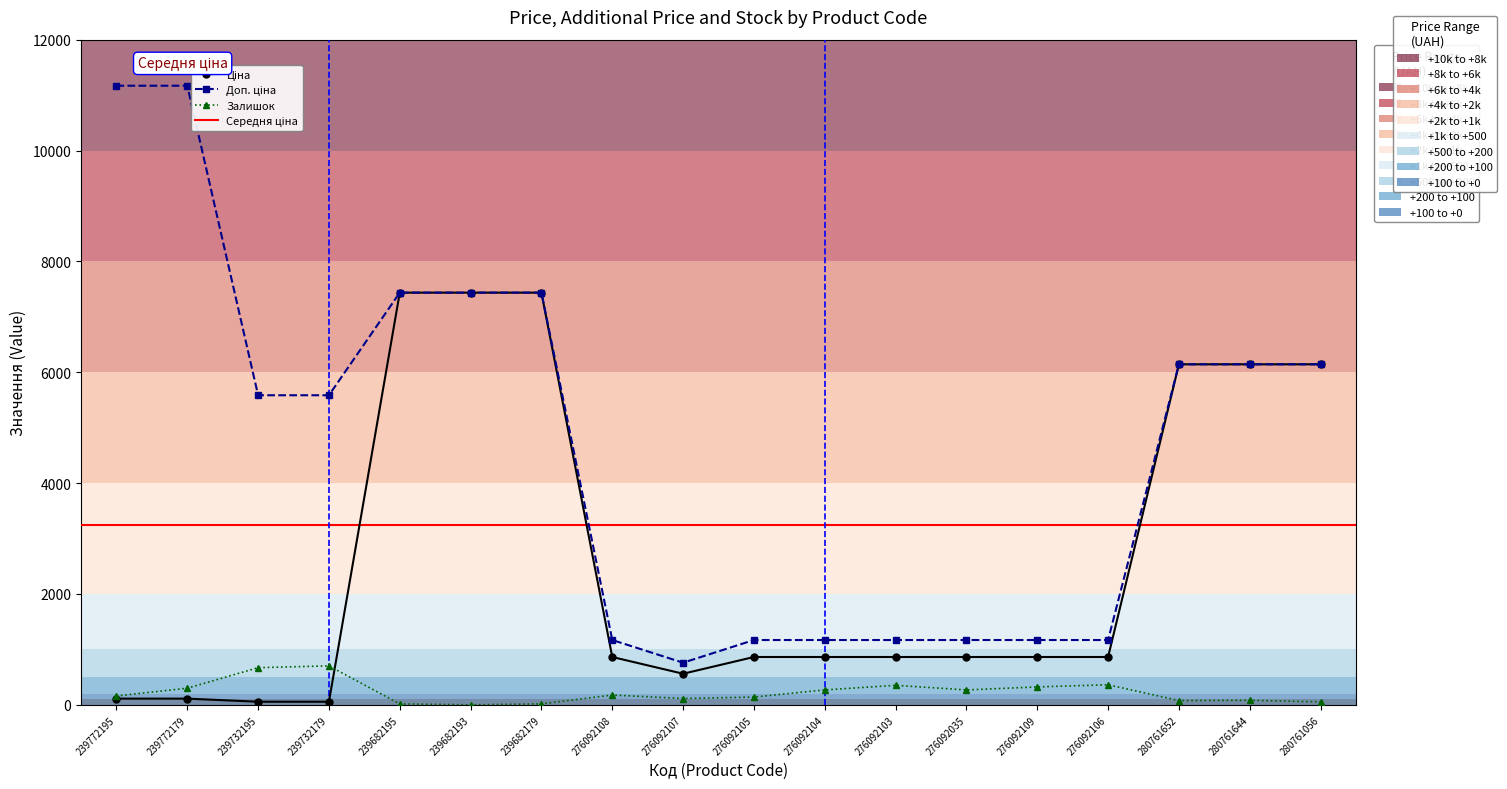

Which series has the widest spread of values?

Доп. ціна